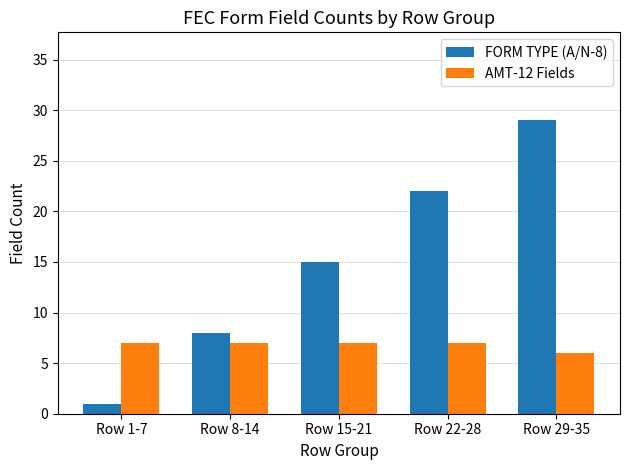

The value of FORM TYPE (A/N-8) at Row 15-21 is 6. True or false?

False